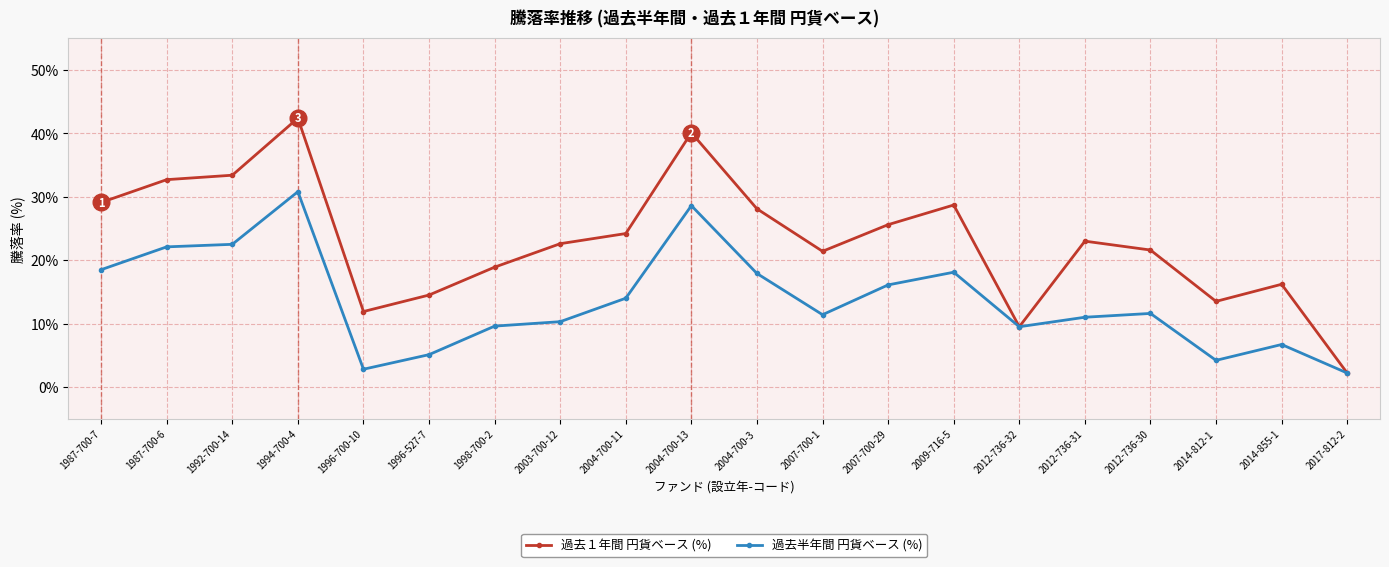

Which series has the widest spread of values?

過去１年間 円貨ベース (%)